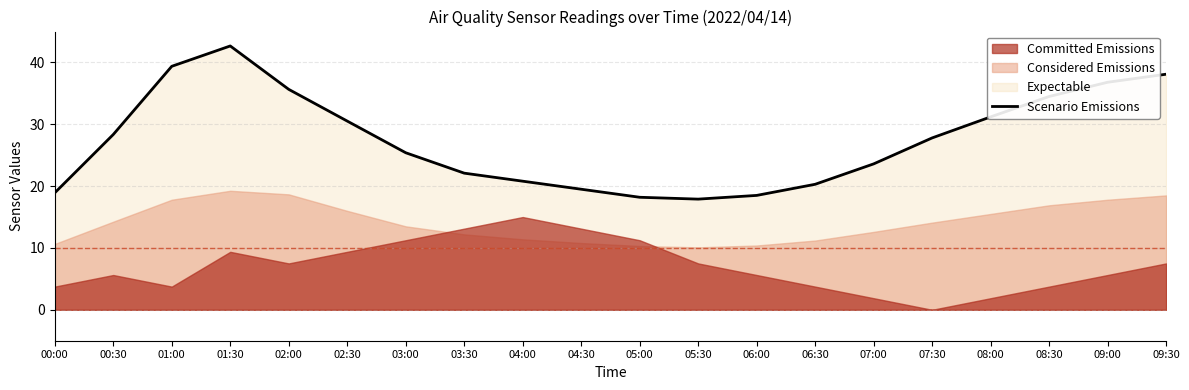

Reading left to right, extract all data points from this chart.

00:00=18.9	00:30=28.4	01:00=39.4	01:30=42.7	02:00=35.6	02:30=30.5	03:00=25.4	03:30=22.1	04:00=20.8	04:30=19.5	05:00=18.2	05:30=17.9	06:00=18.5	06:30=20.3	07:00=23.6	07:30=27.8	08:00=31.2	08:30=34.5	09:00=36.8	09:30=38.1